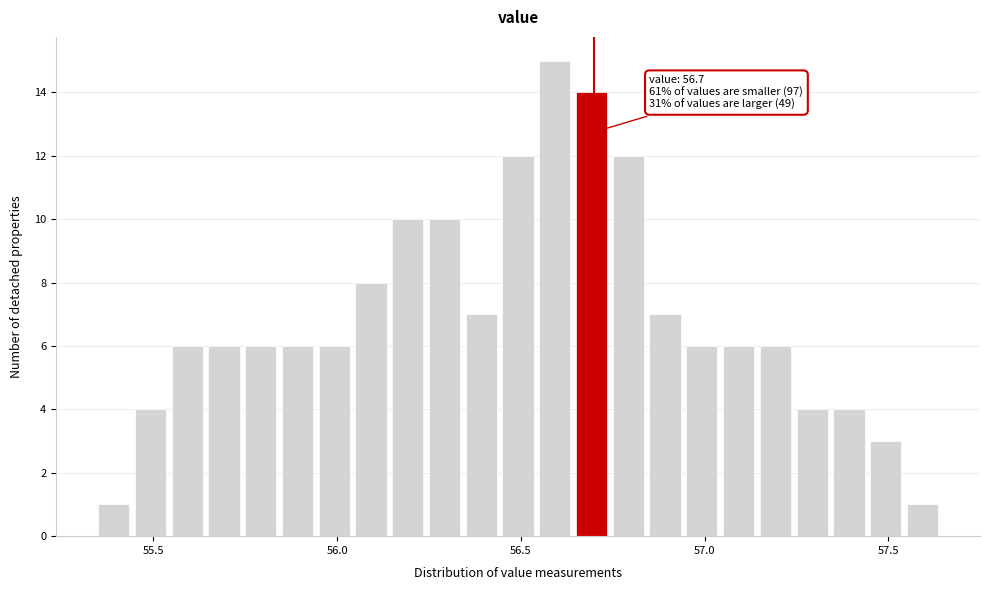

Read against the x-axis, roughly where is the centre of the tallest bar?

56.60